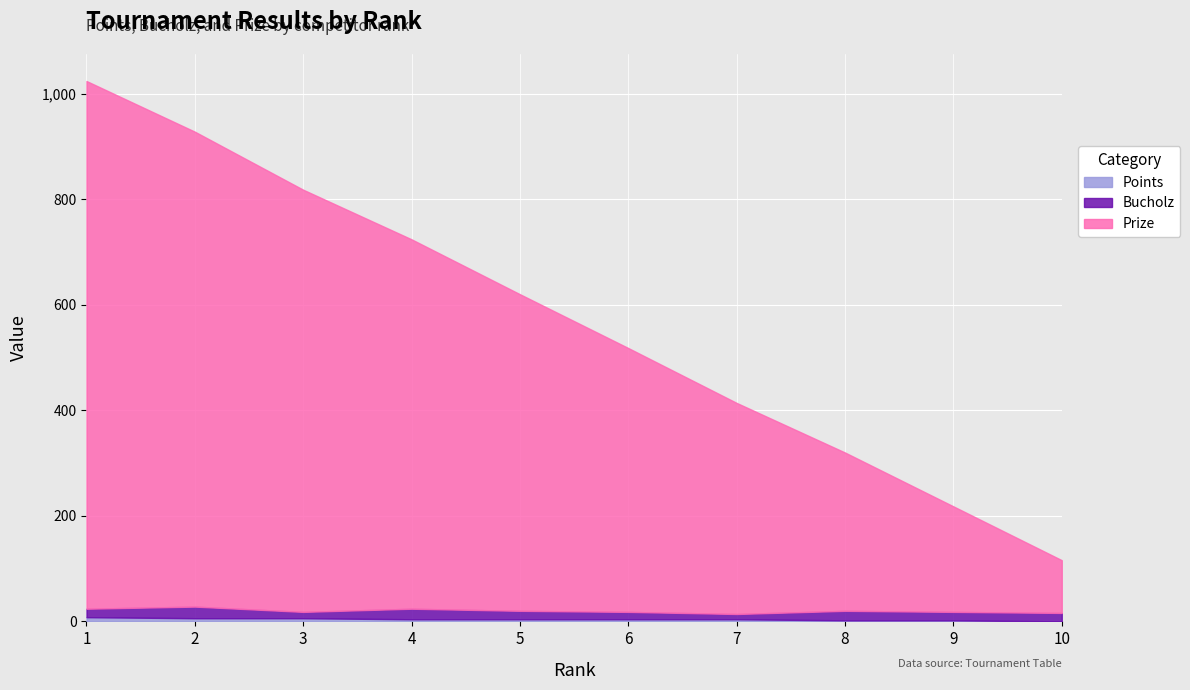

What is the difference between the maximum and minimum values in the Prize series?

908